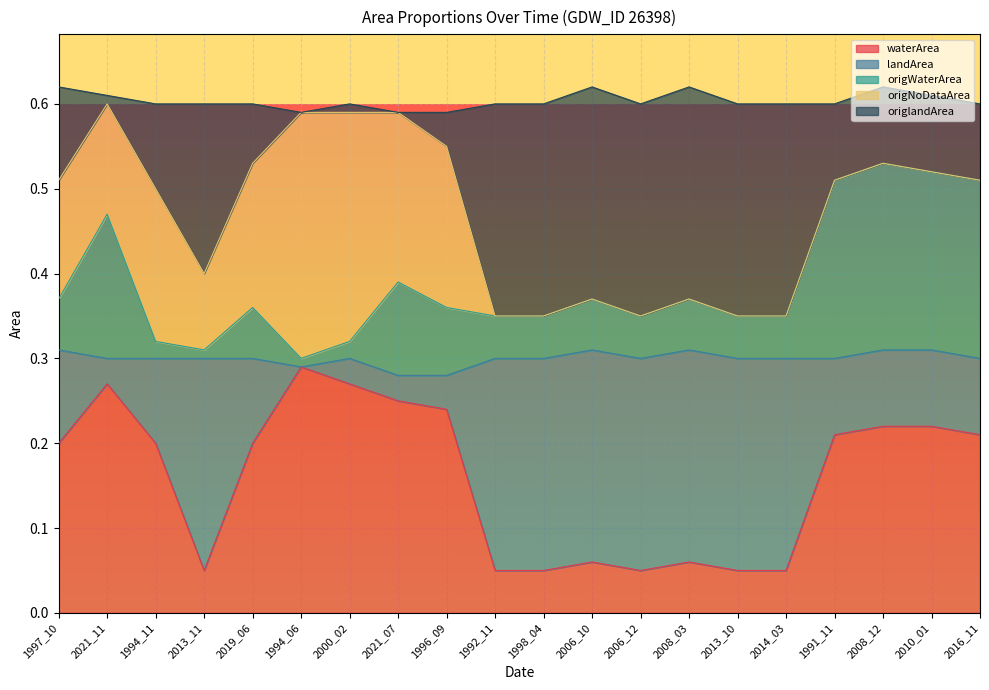

What is the label of the 1st point from the right?

2016_11